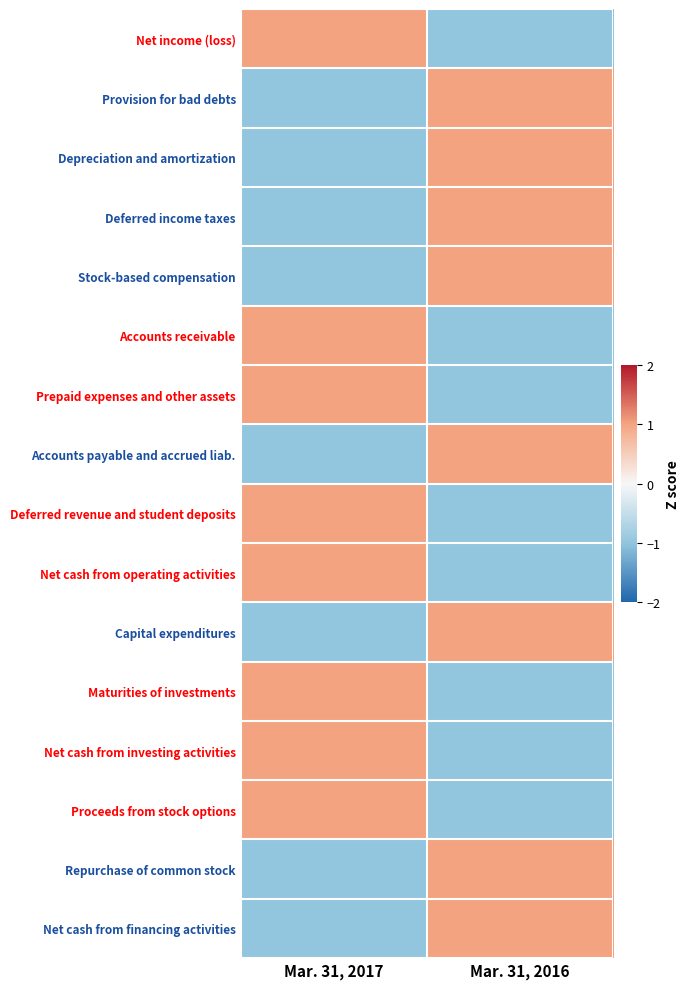

Reading left to right, what are all the values shown in this chart?

Net income (loss): Mar. 31, 2017=1	Mar. 31, 2016=-1
Provision for bad debts: Mar. 31, 2017=-1	Mar. 31, 2016=1
Depreciation and amortization: Mar. 31, 2017=-1	Mar. 31, 2016=1
Deferred income taxes: Mar. 31, 2017=-1	Mar. 31, 2016=1
Stock-based compensation: Mar. 31, 2017=-1	Mar. 31, 2016=1
Accounts receivable: Mar. 31, 2017=1	Mar. 31, 2016=-1
Prepaid expenses and other assets: Mar. 31, 2017=1	Mar. 31, 2016=-1
Accounts payable and accrued liab.: Mar. 31, 2017=-1	Mar. 31, 2016=1
Deferred revenue and student deposits: Mar. 31, 2017=1	Mar. 31, 2016=-1
Net cash from operating activities: Mar. 31, 2017=1	Mar. 31, 2016=-1
Capital expenditures: Mar. 31, 2017=-1	Mar. 31, 2016=1
Maturities of investments: Mar. 31, 2017=1	Mar. 31, 2016=-1
Net cash from investing activities: Mar. 31, 2017=1	Mar. 31, 2016=-1
Proceeds from stock options: Mar. 31, 2017=1	Mar. 31, 2016=-1
Repurchase of common stock: Mar. 31, 2017=-1	Mar. 31, 2016=1
Net cash from financing activities: Mar. 31, 2017=-1	Mar. 31, 2016=1